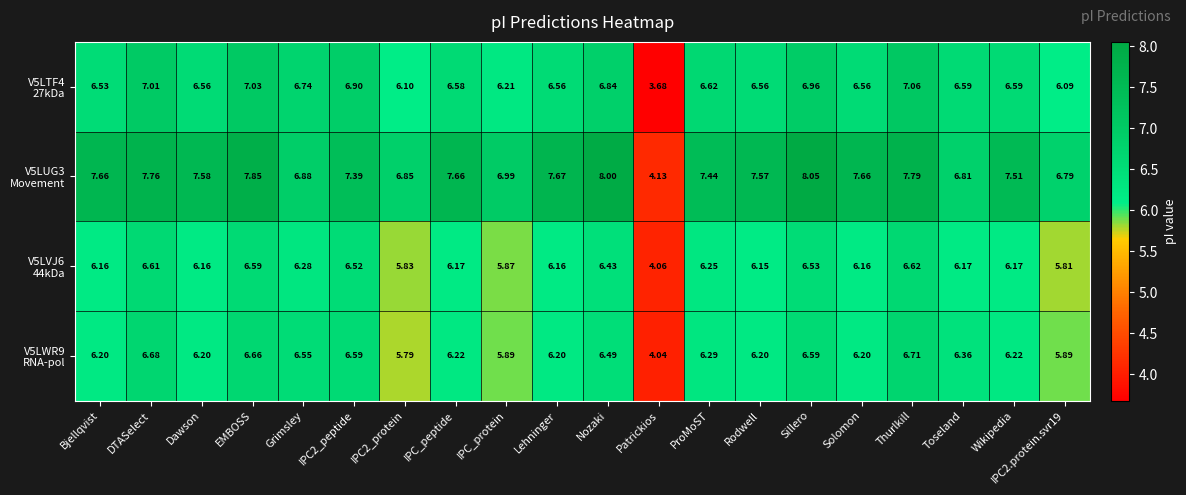

At which category is the sum across all series the highest?

Thurlkill